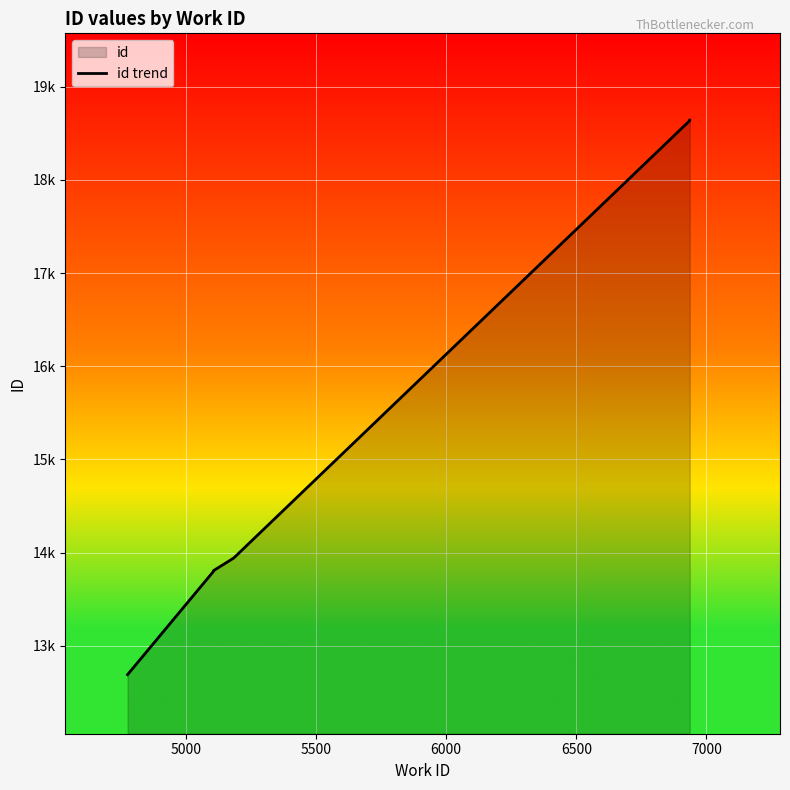

How many data points are less than 13941?

3